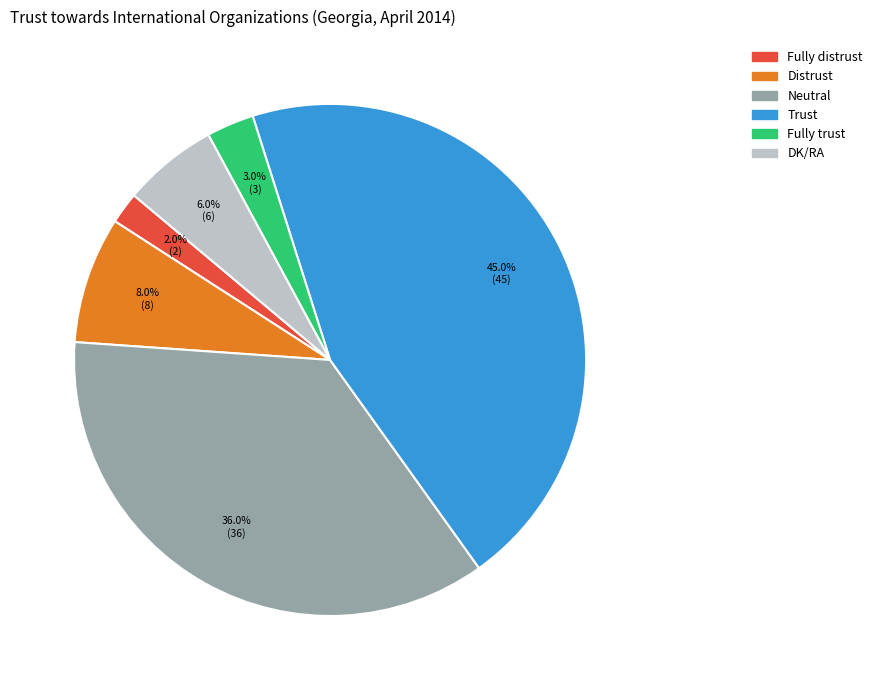

Which category has the biggest portion of the pie?

Trust